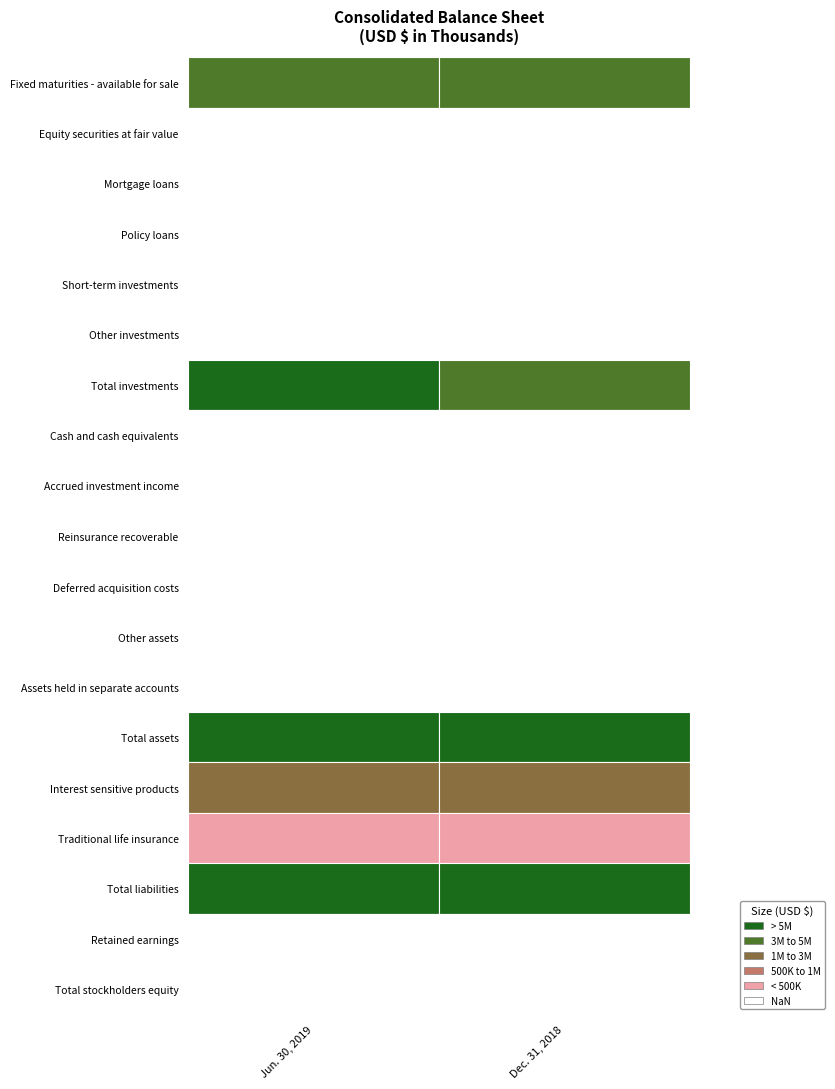

Rank the series at 1 from highest to lowest value.

Total assets, Total liabilities, Total investments, Fixed maturities - available for sale, Interest sensitive products, Traditional life insurance, Total stockholders equity, Mortgage loans, Retained earnings, Assets held in separate accounts, Deferred acquisition costs, Policy loans, Other assets, Reinsurance recoverable, Equity securities at fair value, Accrued investment income, Other investments, Cash and cash equivalents, Short-term investments